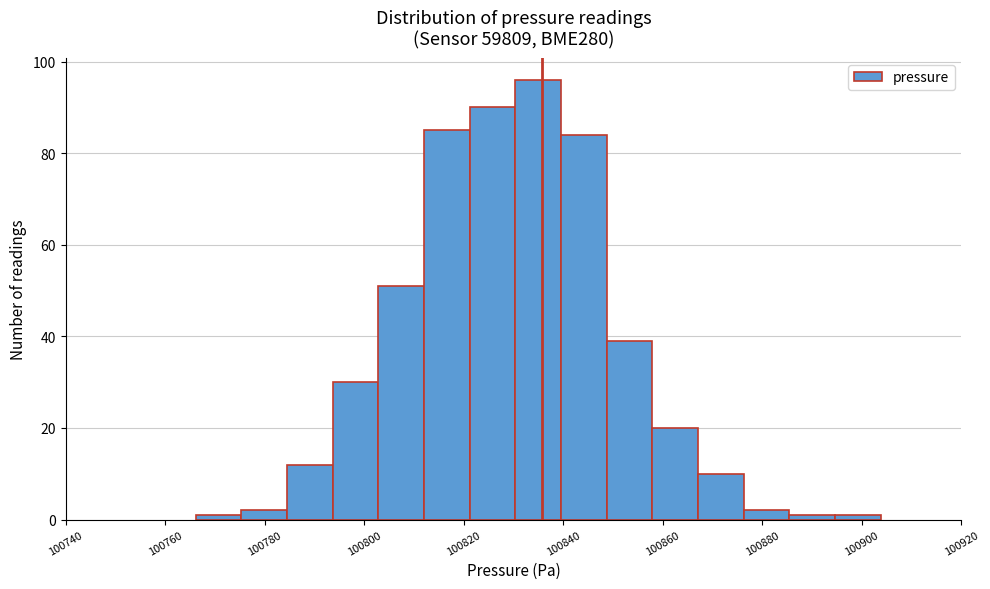

Which range on the x-axis has the tallest bar?

100830 to 100840